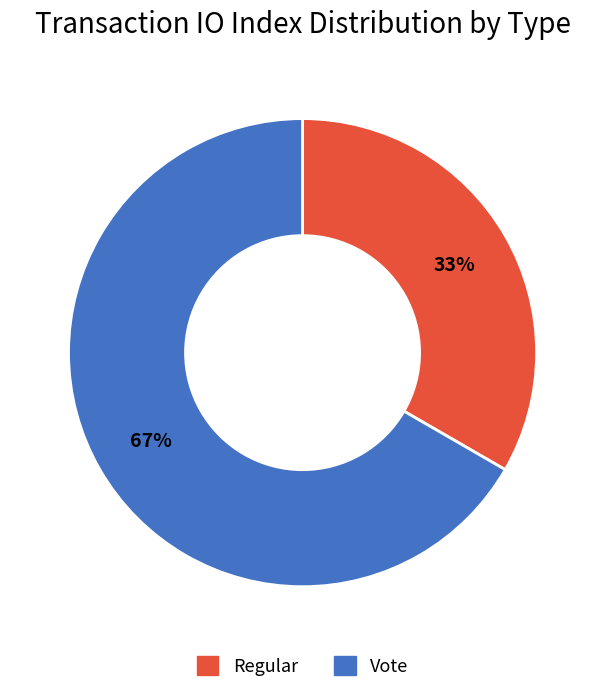

Do Regular and Vote together represent more than half of the pie?

Yes